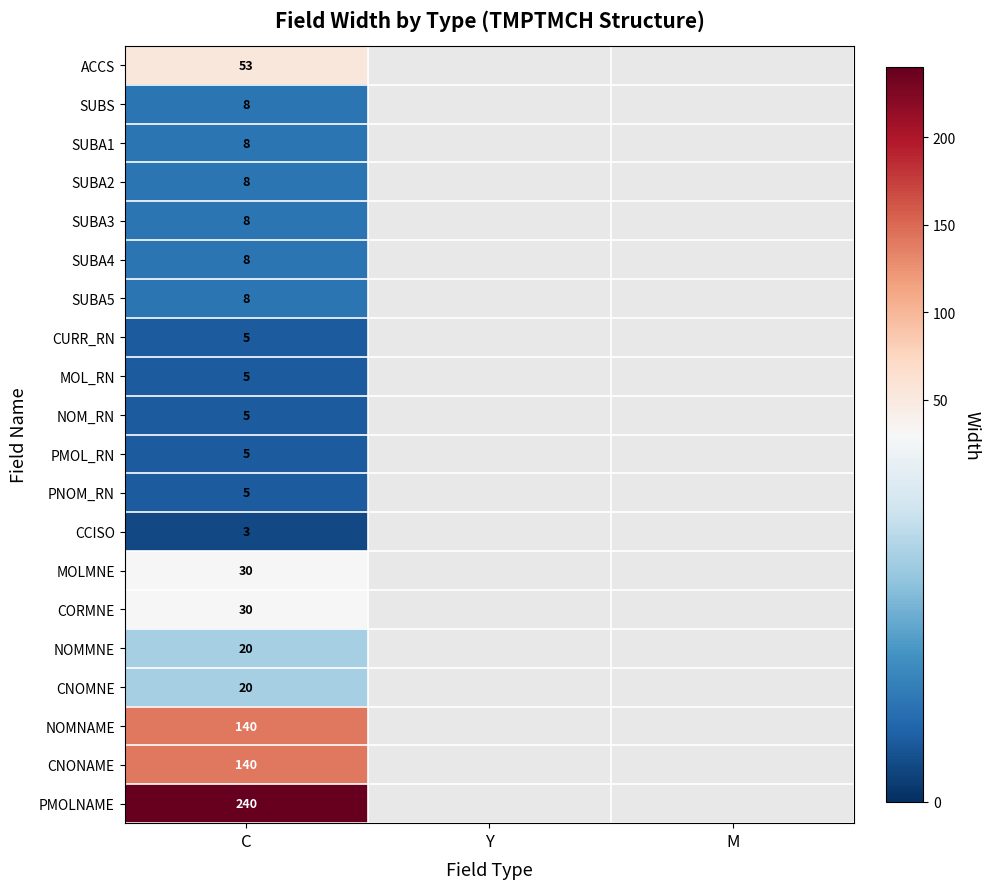

True or false: CORMNE has a value of 30 at C.

True